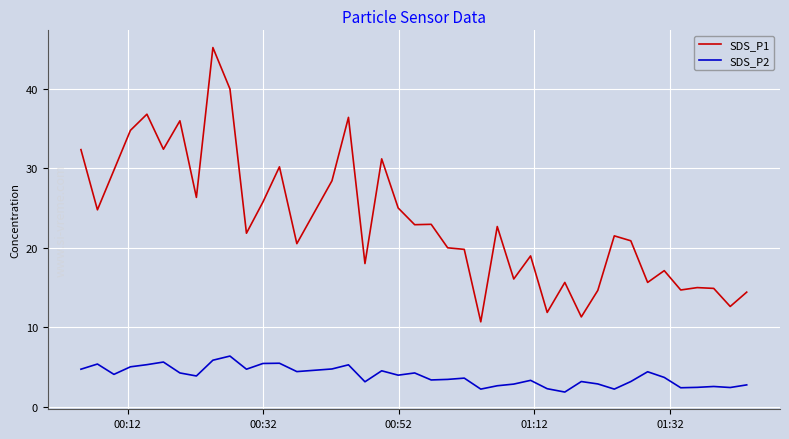

What is the difference between the maximum and minimum values in the SDS_P2 series?

4.5